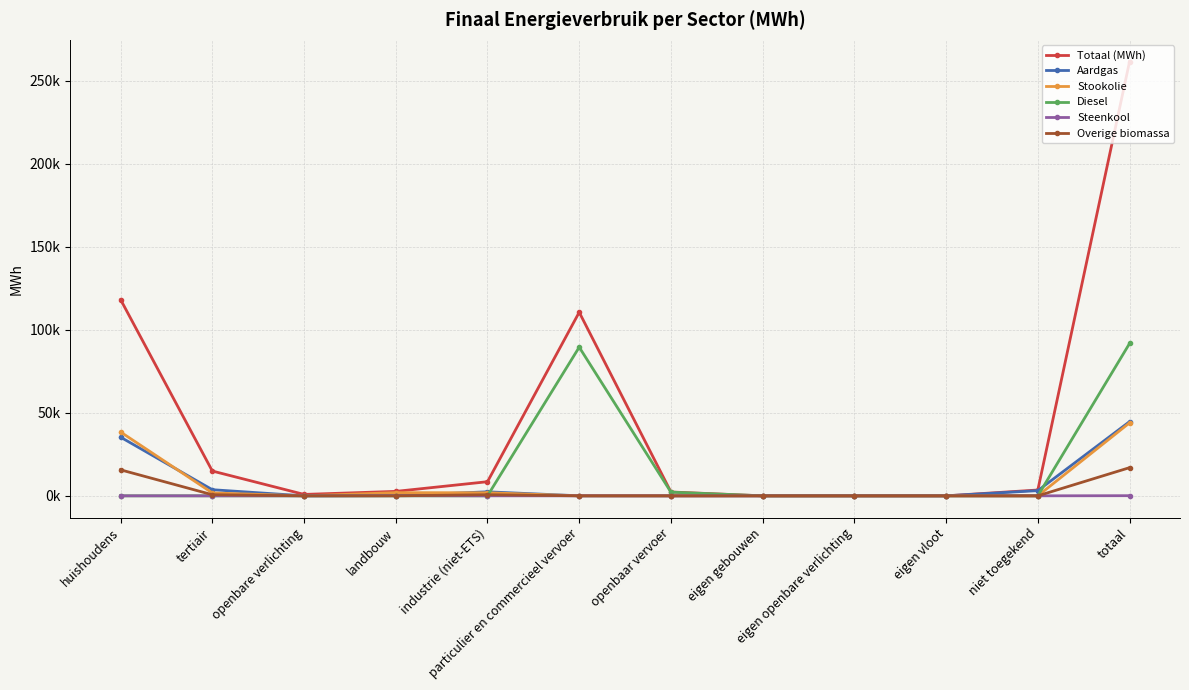

What are all the series names shown in the legend?

Totaal (MWh), Aardgas, Stookolie, Diesel, Steenkool, Overige biomassa